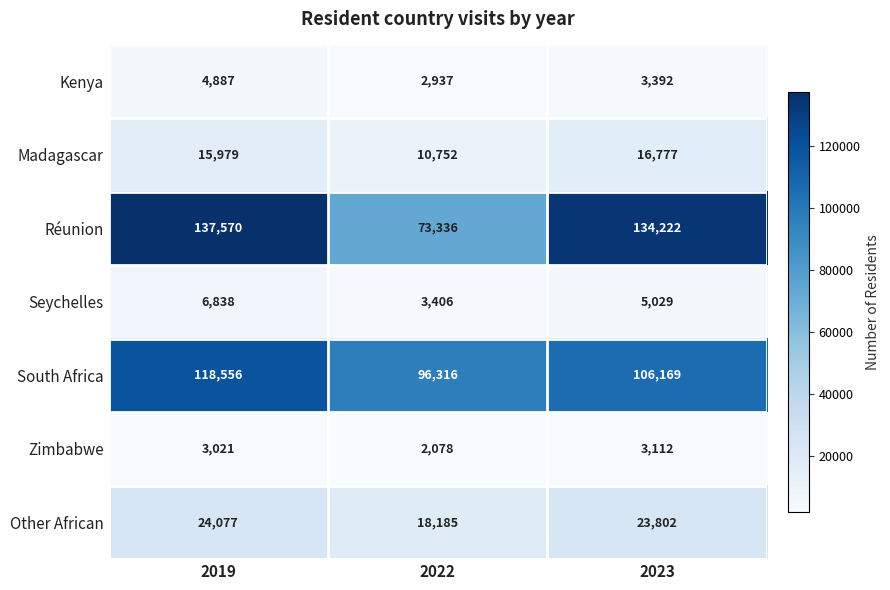

What is the difference between the highest and lowest values at 2022?

94238